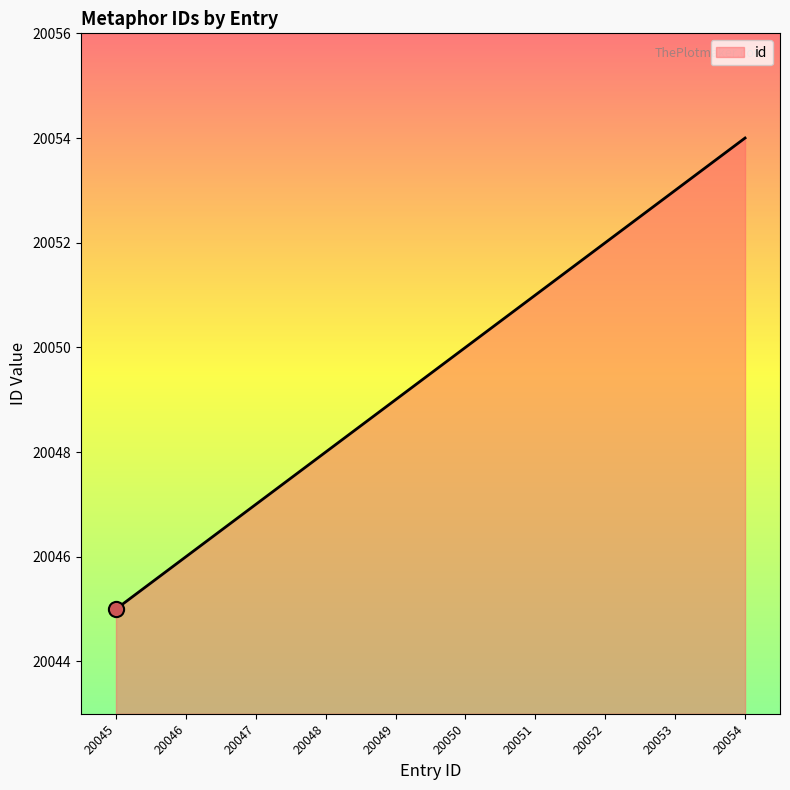

What is the change in value from 20046 to 20052?

+6